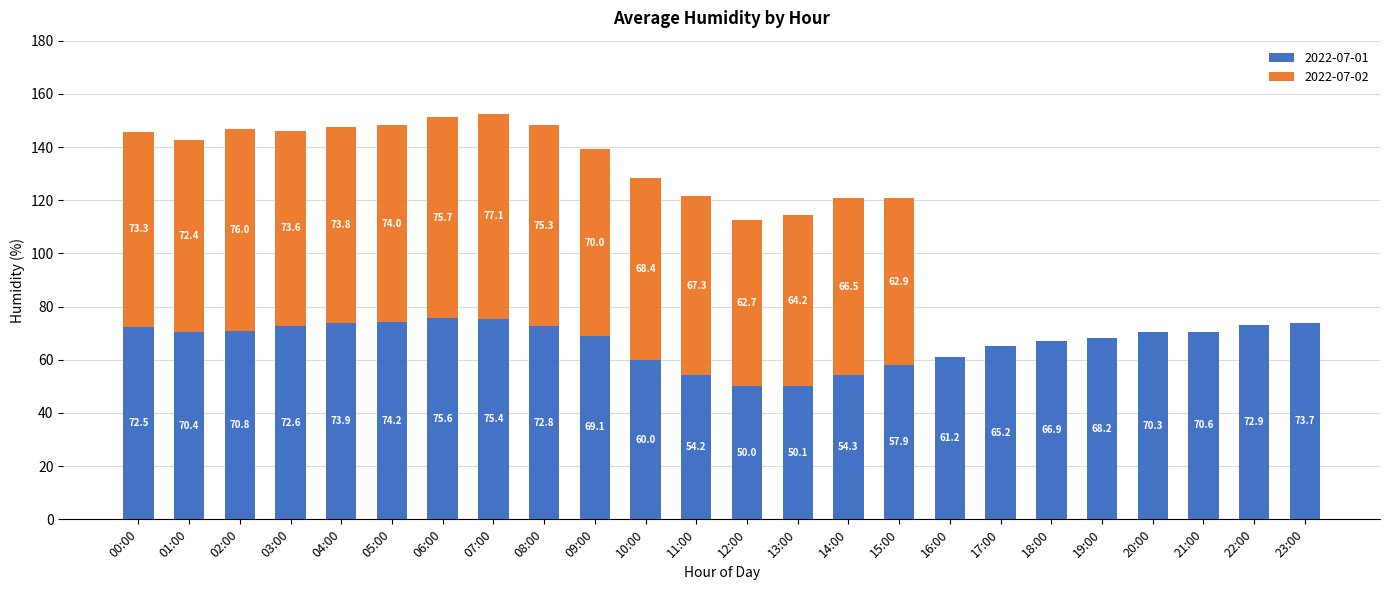

What is the sum of all 2022-07-01 values?

1602.8